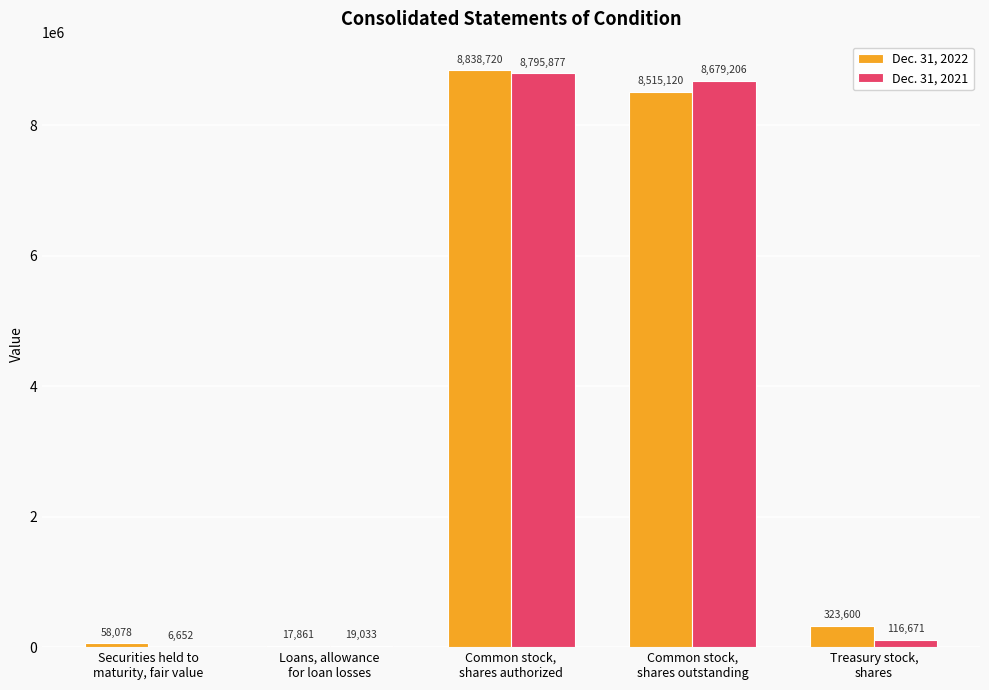

At which label does Dec. 31, 2022 first exceed 323600?

Common stock,
shares authorized